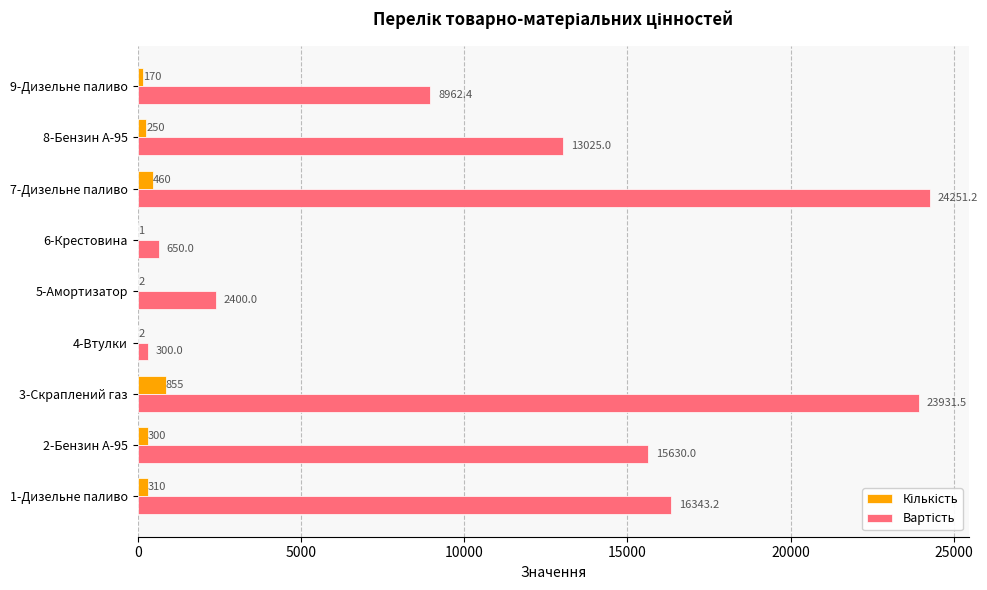

What is the greatest value displayed?

24251.2